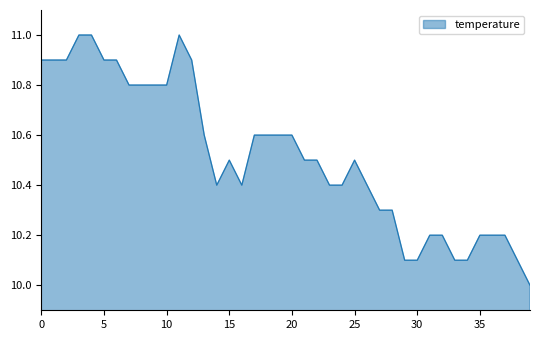

What is the smallest value displayed?

10.0